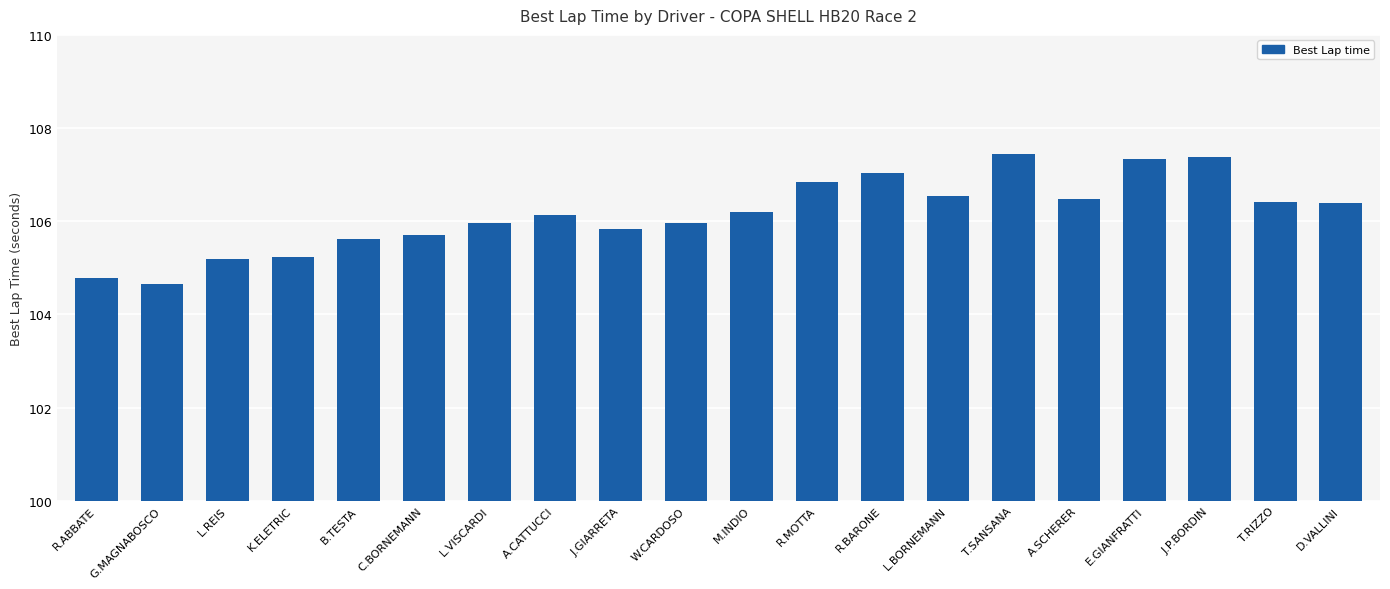

What value does the data have at B.TESTA?

105.6